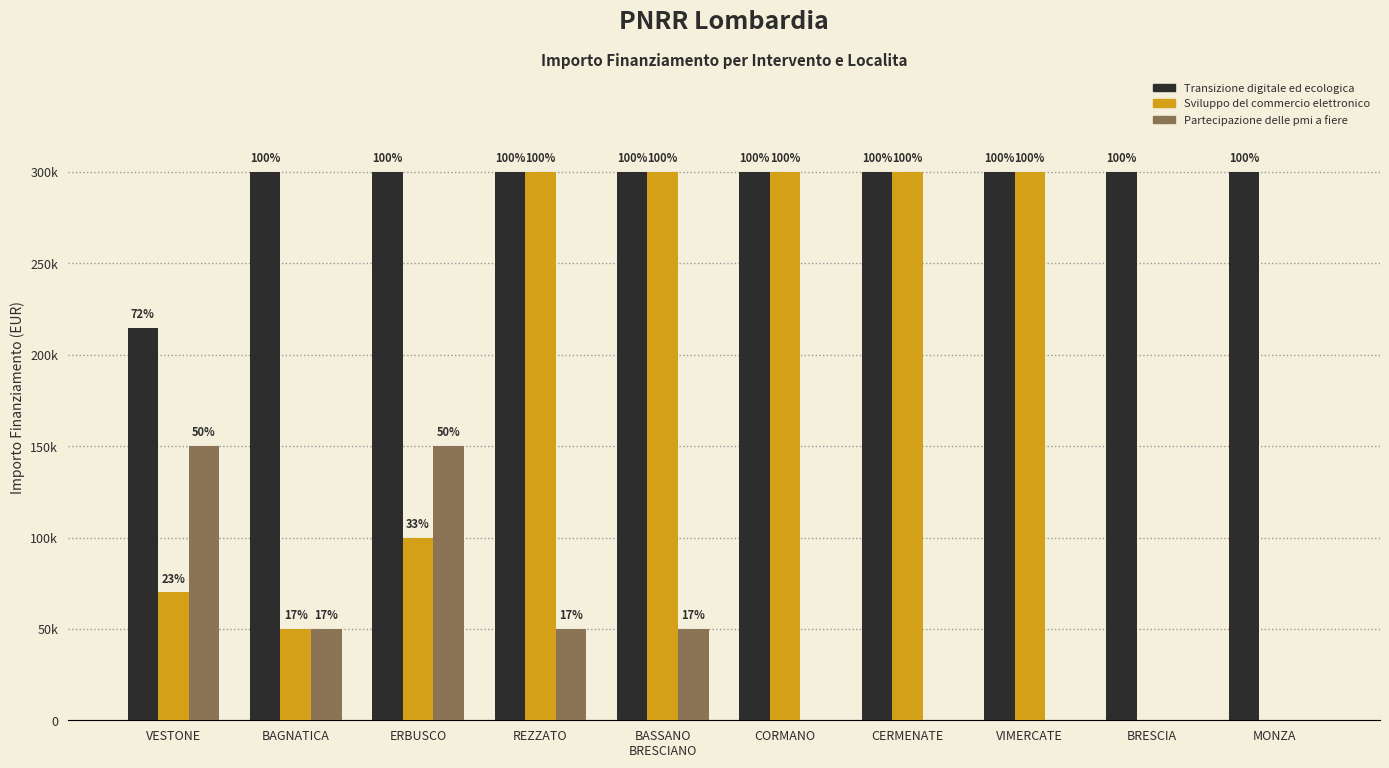

Rank the series by their maximum value, from lowest to highest.

Partecipazione delle pmi a fiere, Transizione digitale ed ecologica, Sviluppo del commercio elettronico